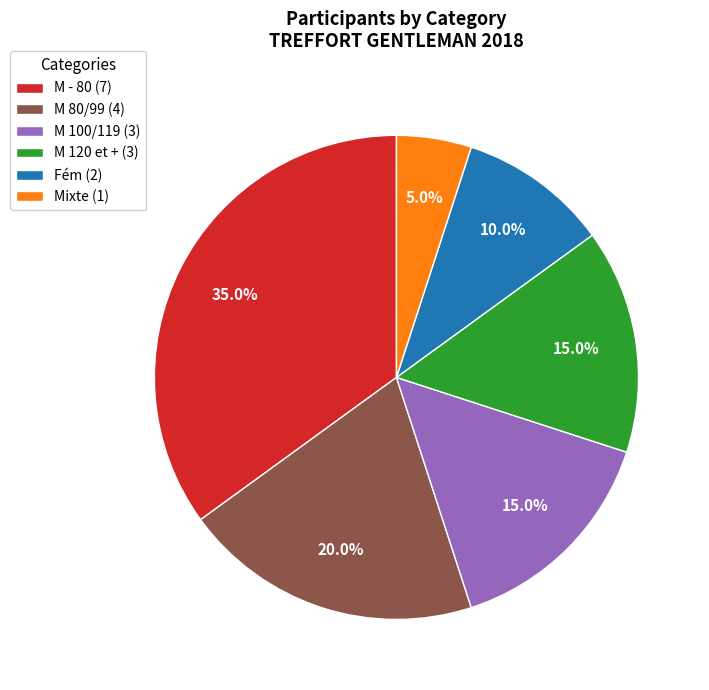

What is the total percentage of M 100/119 and M - 80?

50.0%